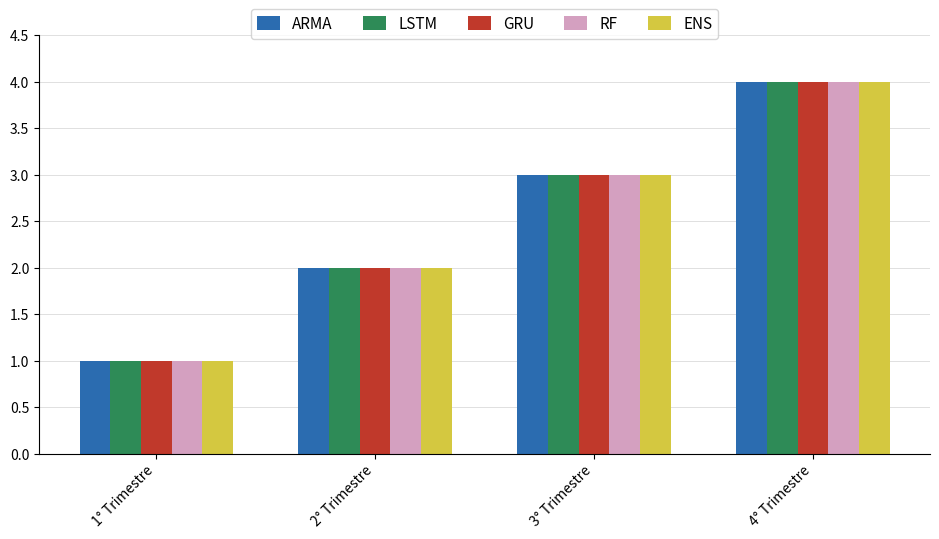

What position from the right is 4° Trimestre?

1